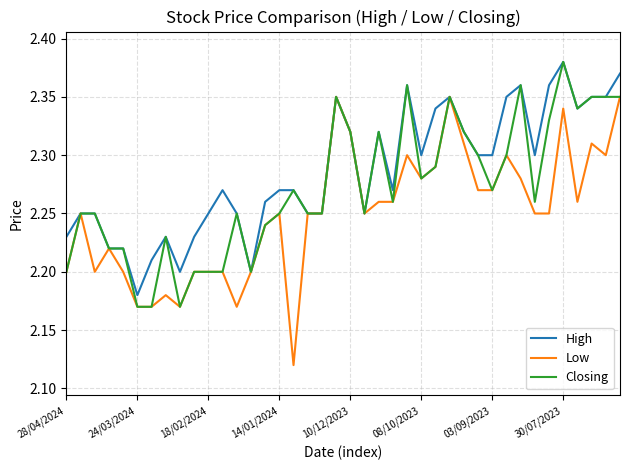

Which series has the largest total across all categories?

High